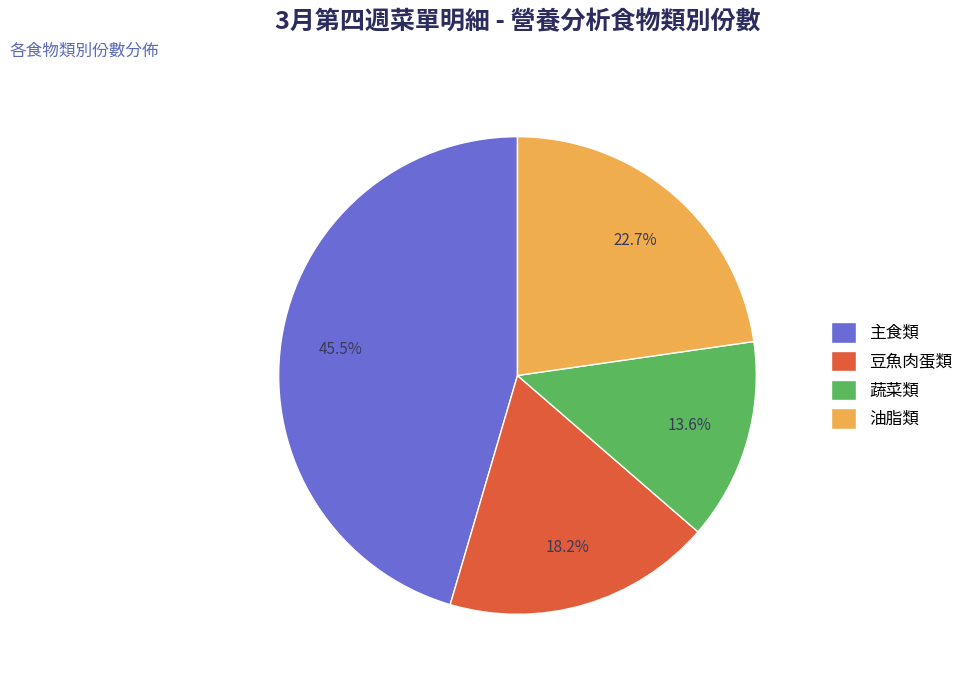

Combined, do 蔬菜類 and 主食類 account for over 50%?

Yes